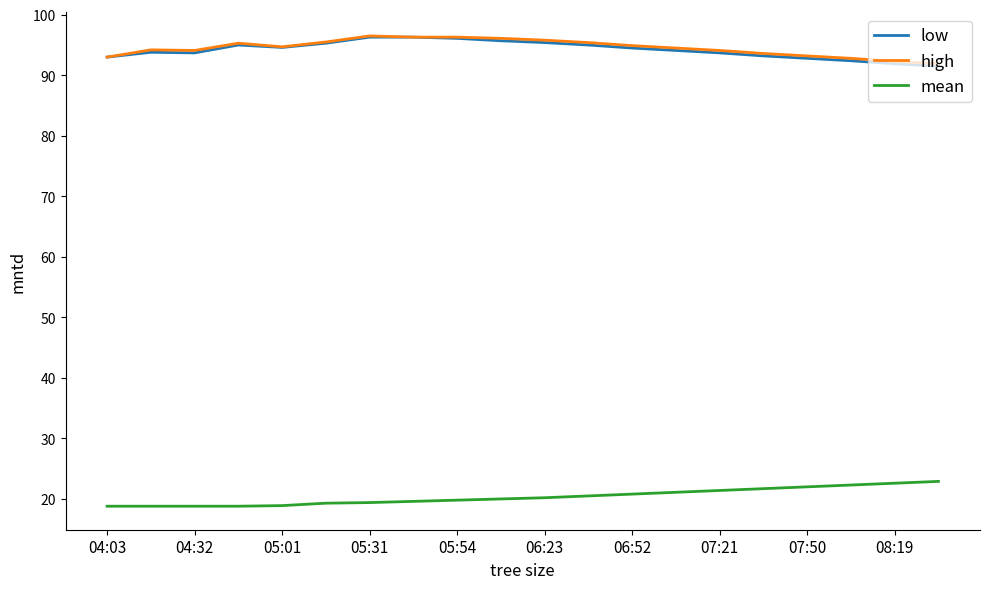

What is the greatest value displayed?

96.5